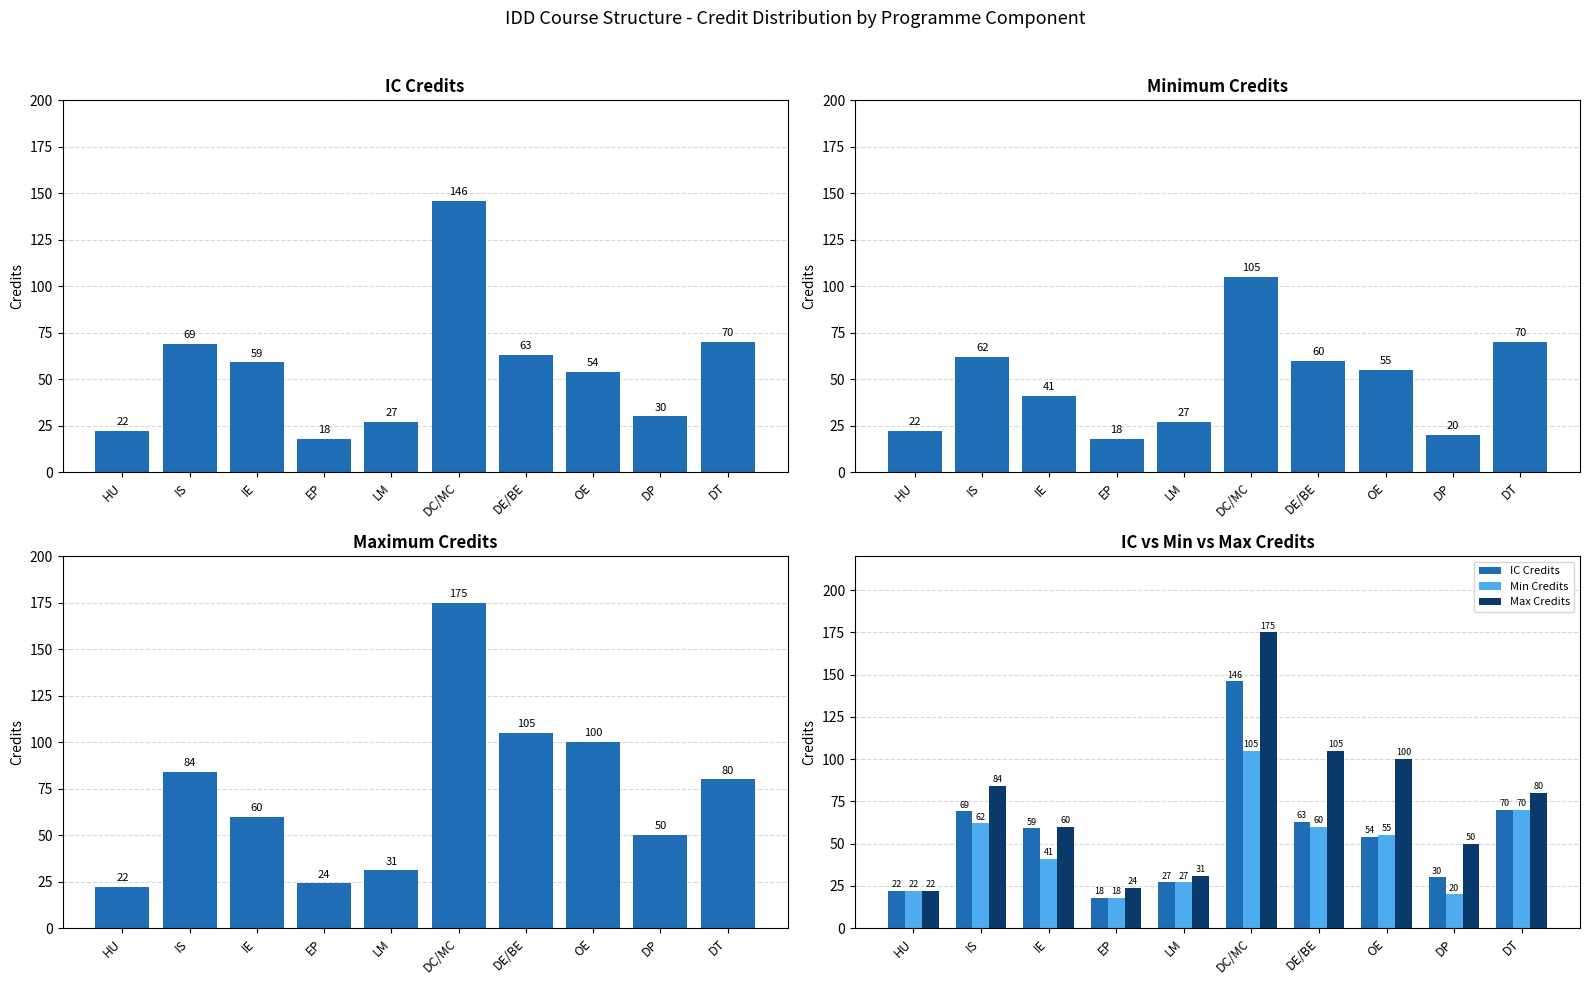

Does the chart contain stacked bars?

No